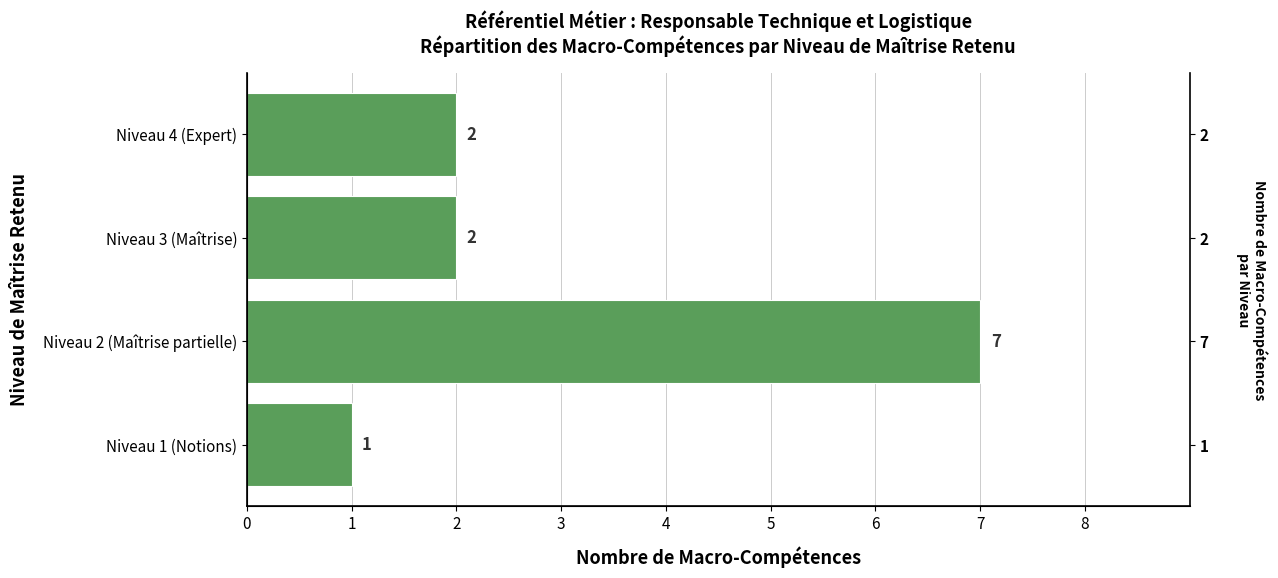

Does the chart contain any negative values?

No